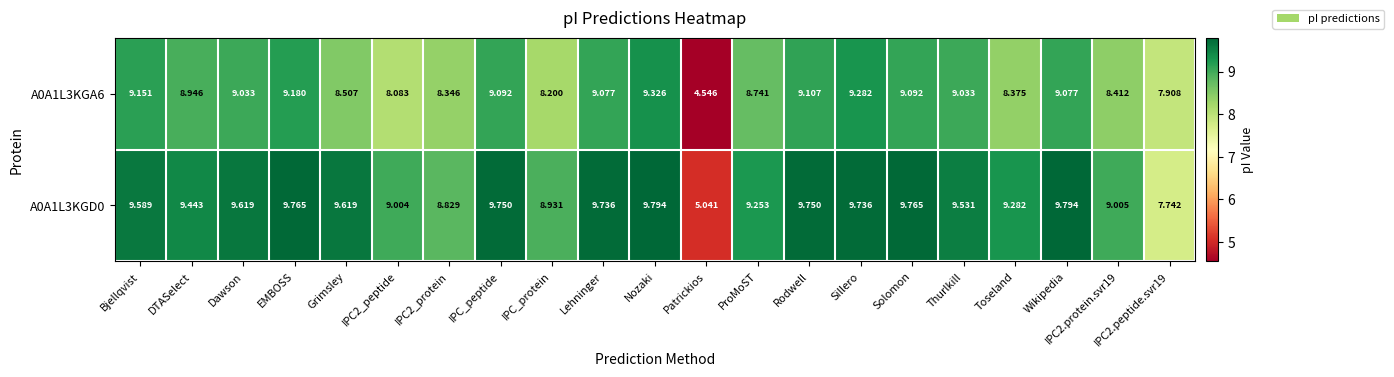

At which label does A0A1L3KGA6 first exceed 9?

Bjellqvist